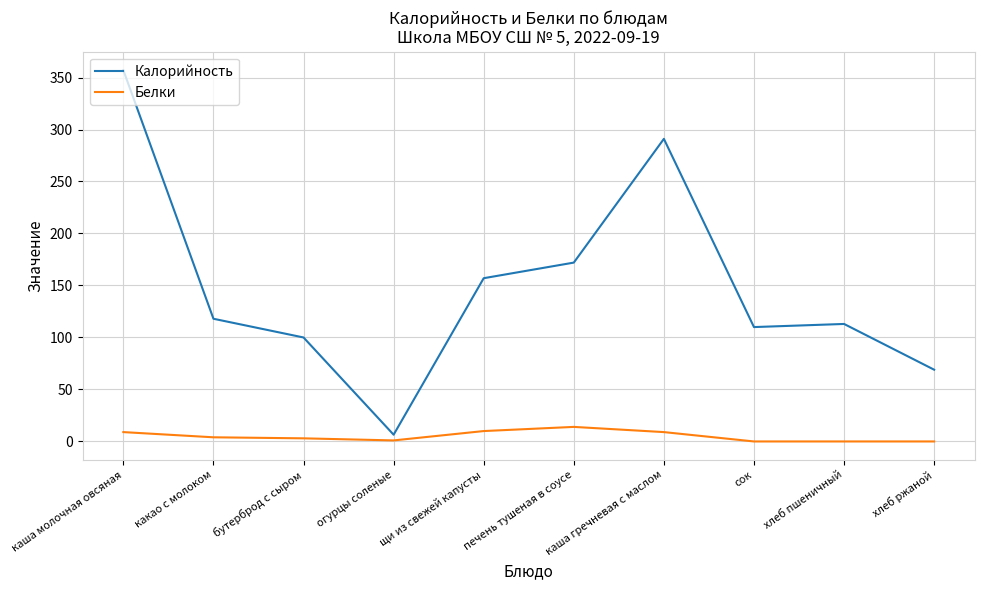

At хлеб ржаной, list the series in order from smallest to largest.

Белки, Калорийность